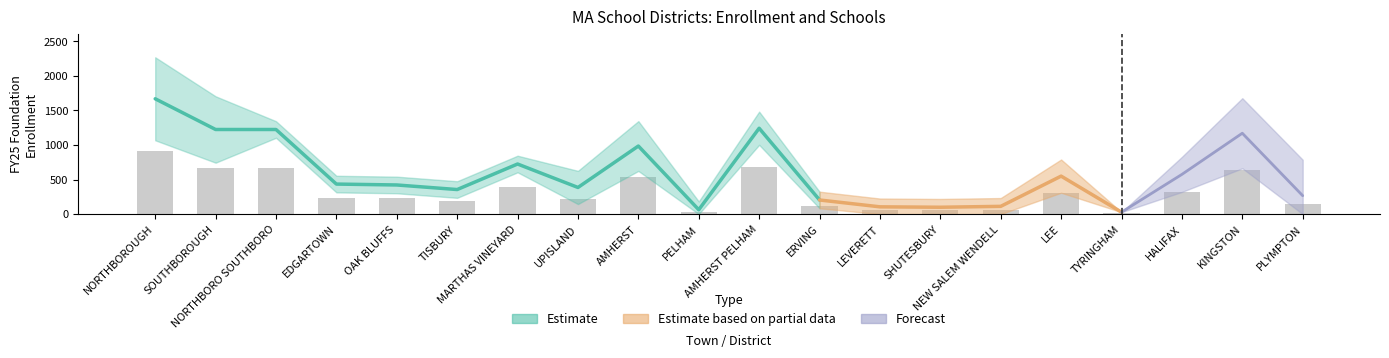

What is the value of the 16th bar from the left?

302.0